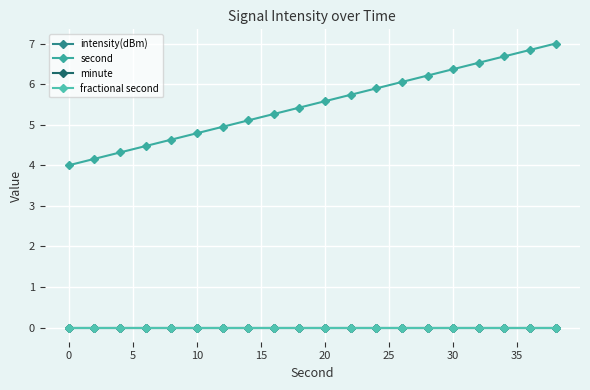

Is this an area chart (filled region under the line)?

No